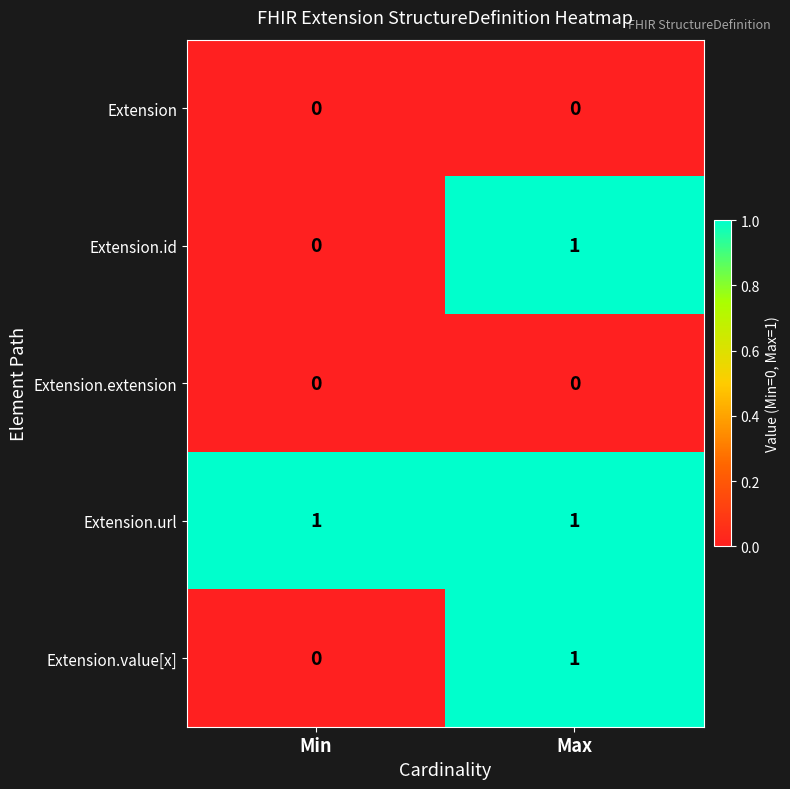

Which series has the largest total across all categories?

Extension.url